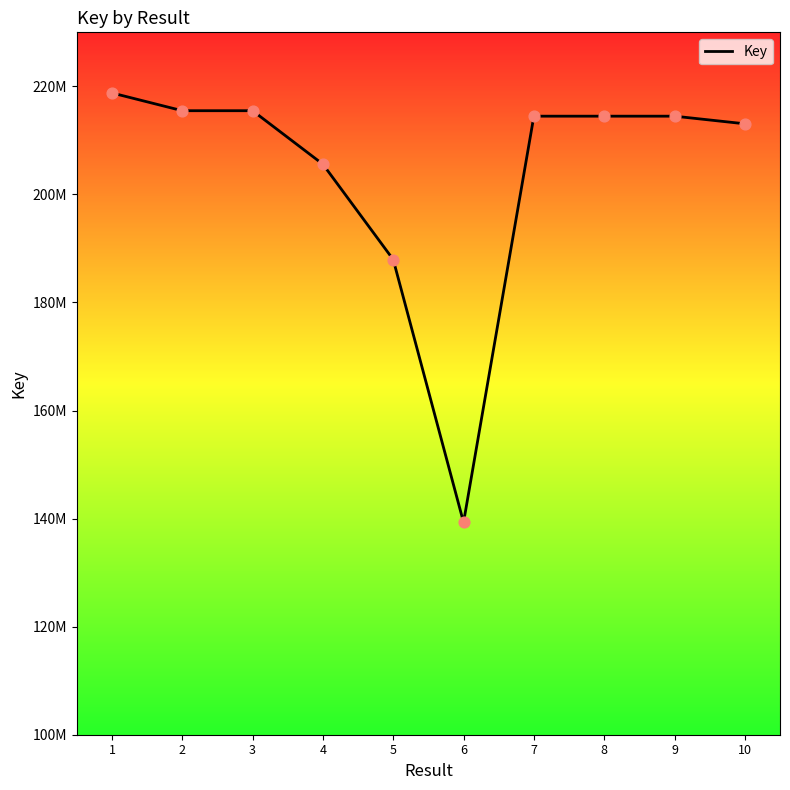

What is the change in value from 1 to 8?

-4298070